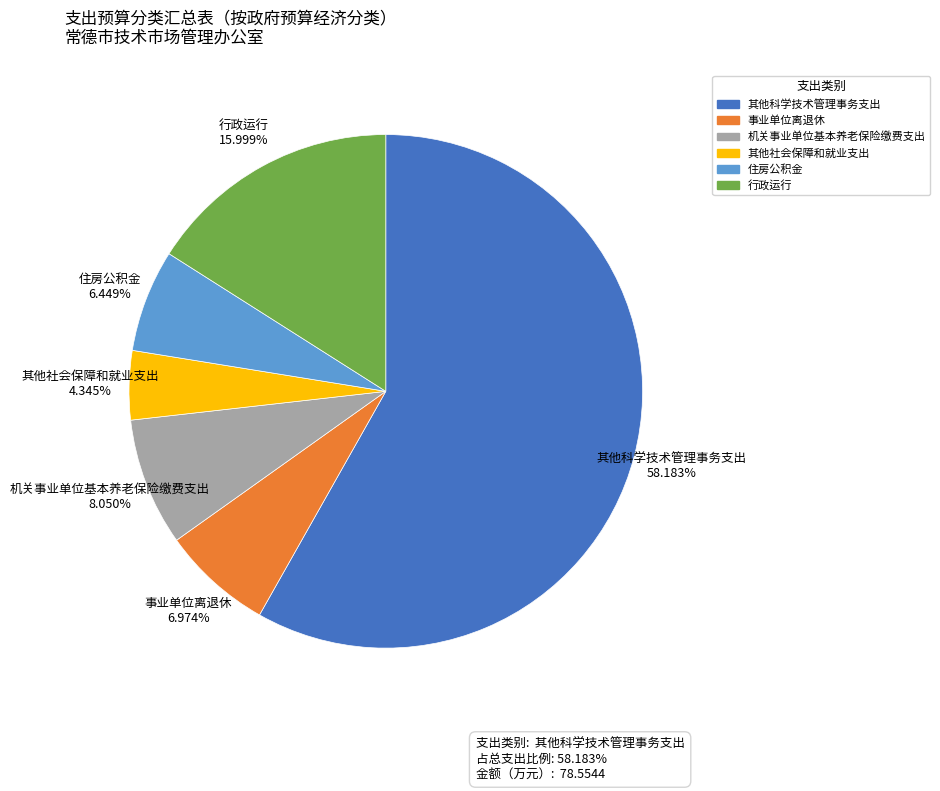

Rank the categories by value from lowest to highest.

其他社会保障和就业支出, 住房公积金, 事业单位离退休, 机关事业单位基本养老保险缴费支出, 行政运行, 其他科学技术管理事务支出